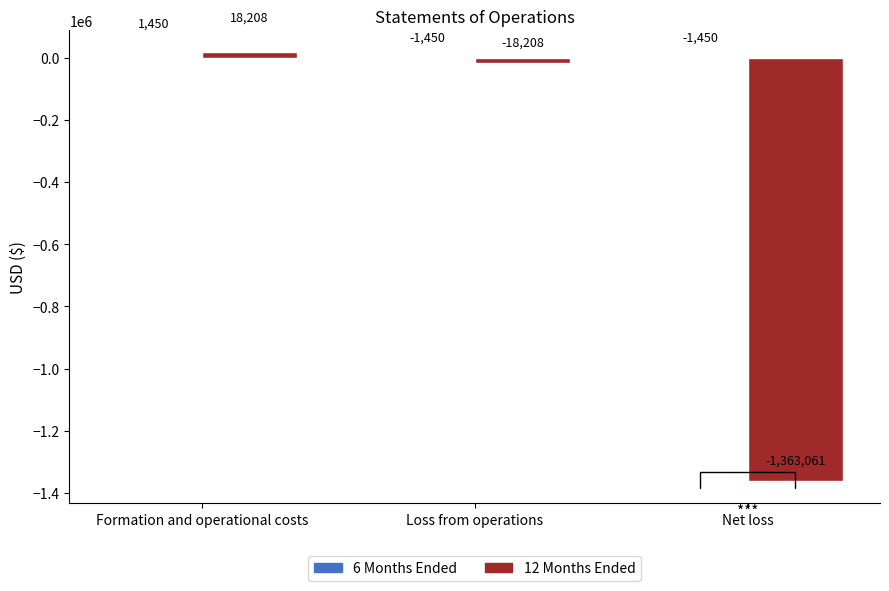

At which category is the sum across all series the highest?

Formation and operational costs